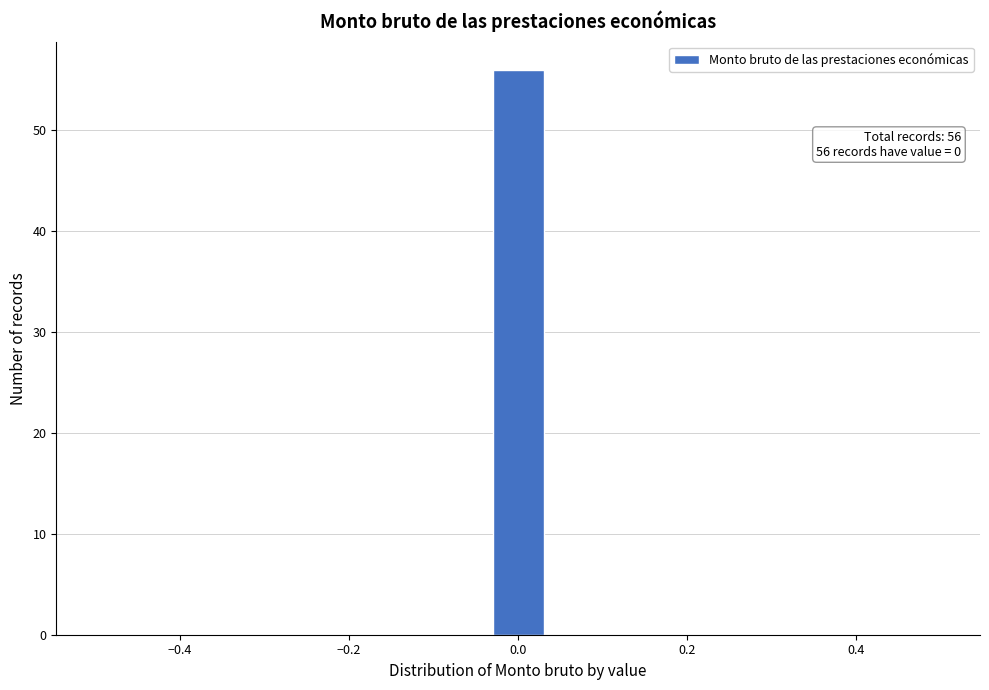

Around what value on the x-axis is the tallest bar? Give the approximate position of its centre, as read against the axis.

0.00